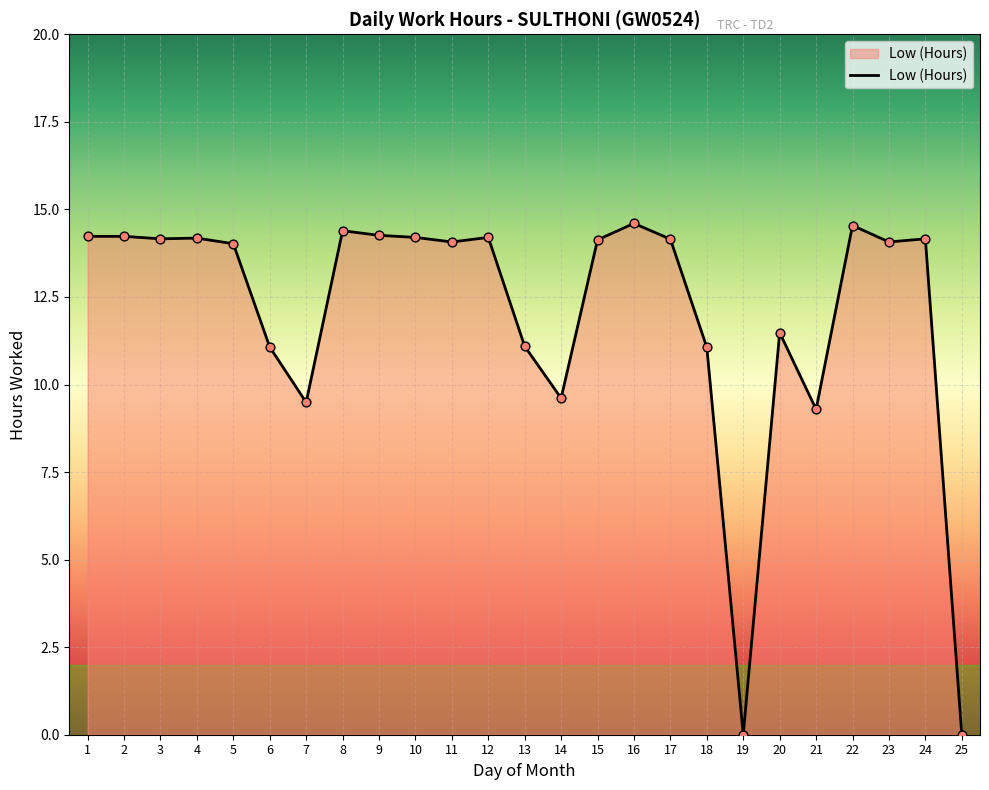

Approximately how many times larger is the value at 4 compared to 17?

1.0